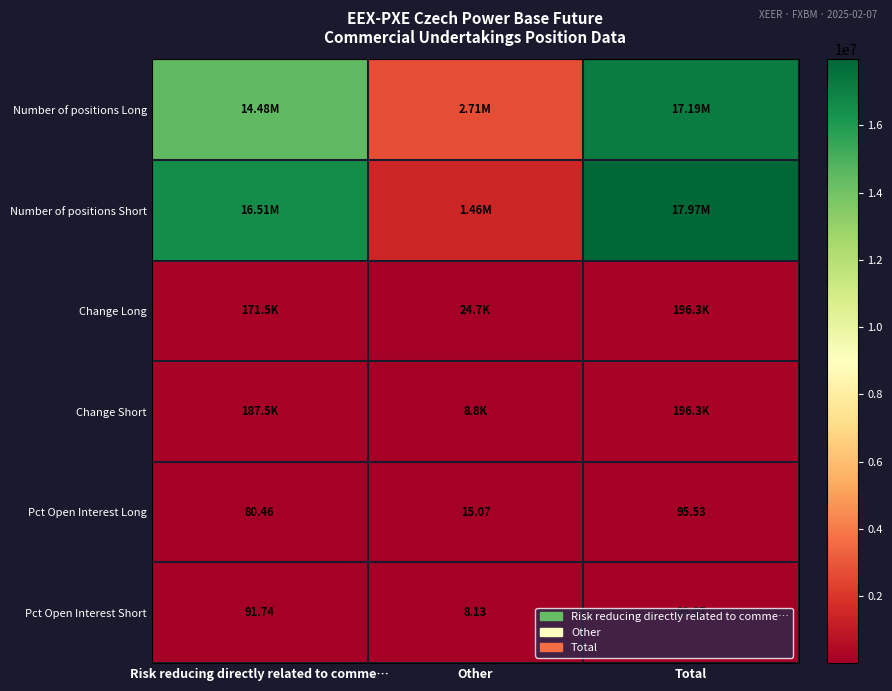

What is the greatest value displayed?

17970484.0